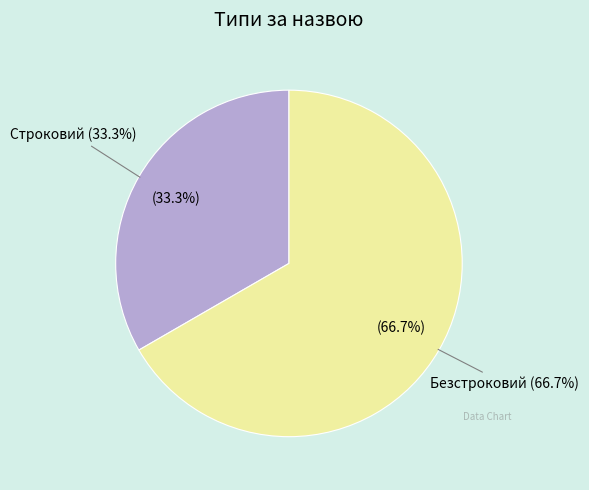

Do Строковий and Безстроковий together represent more than half of the pie?

Yes